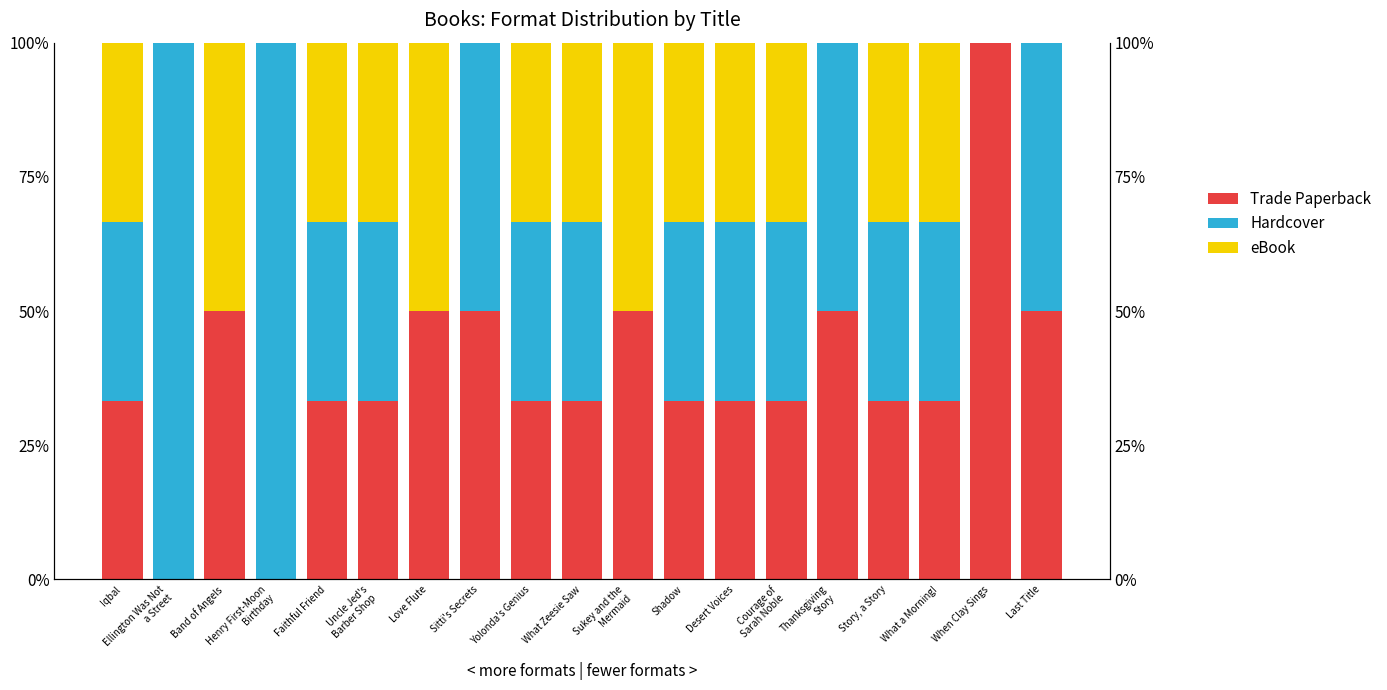

What is the label of the 7th bar from the left?

Love Flute